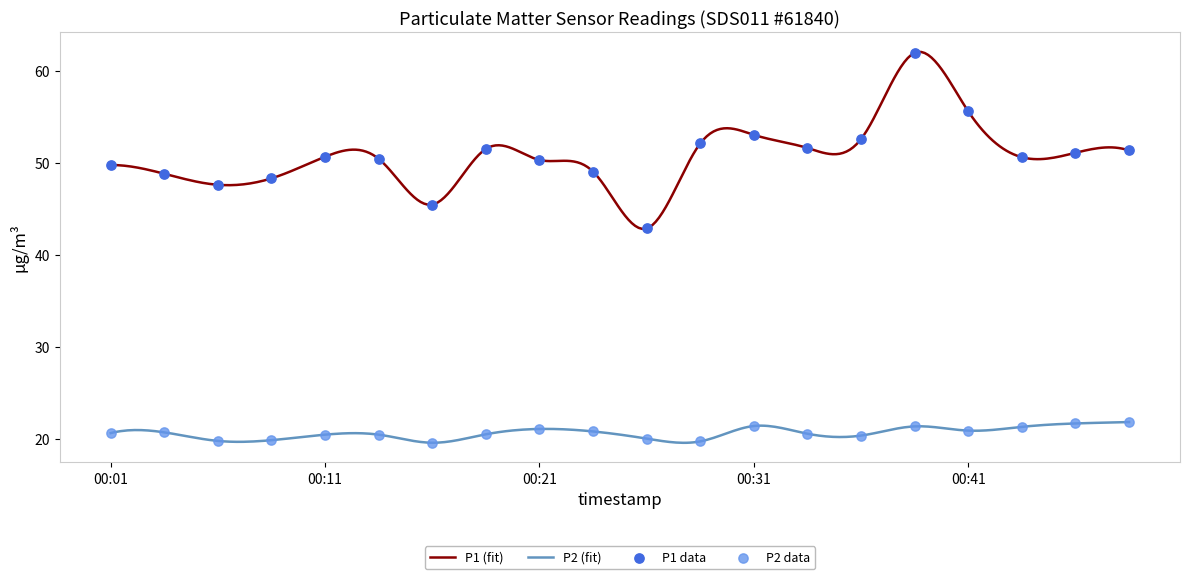

At which category is the sum across all series the highest?

2022-12-10T00:38:36